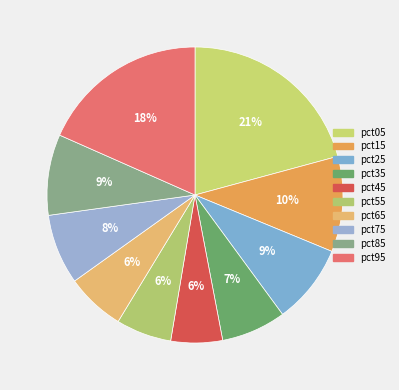

Is there any slice that represents more than half of the pie?

No